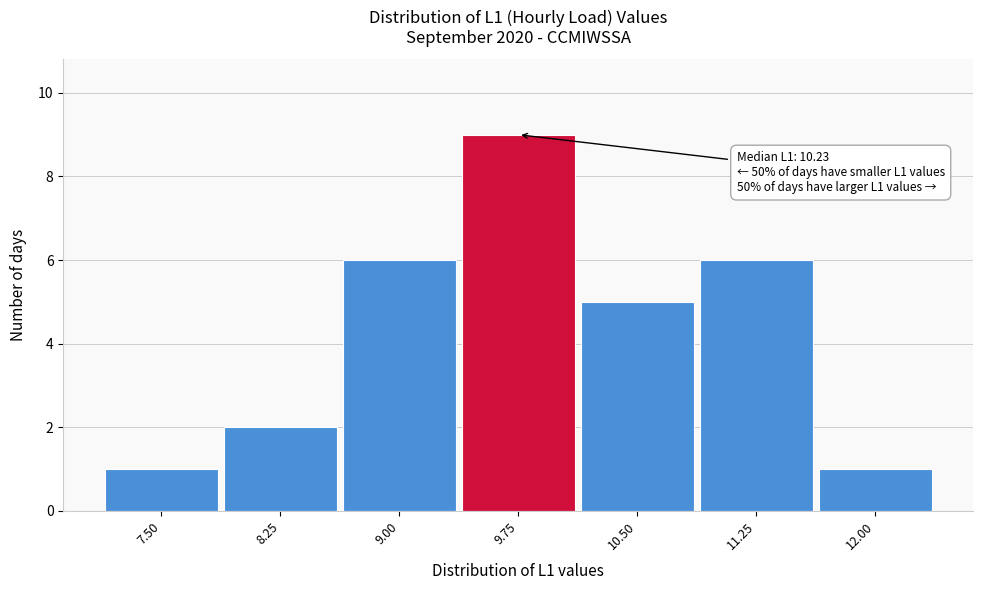

Reading left to right, what are all the values shown in this chart?

7.50=1	8.25=2	9.00=6	9.75=9	10.50=5	11.25=6	12.00=1